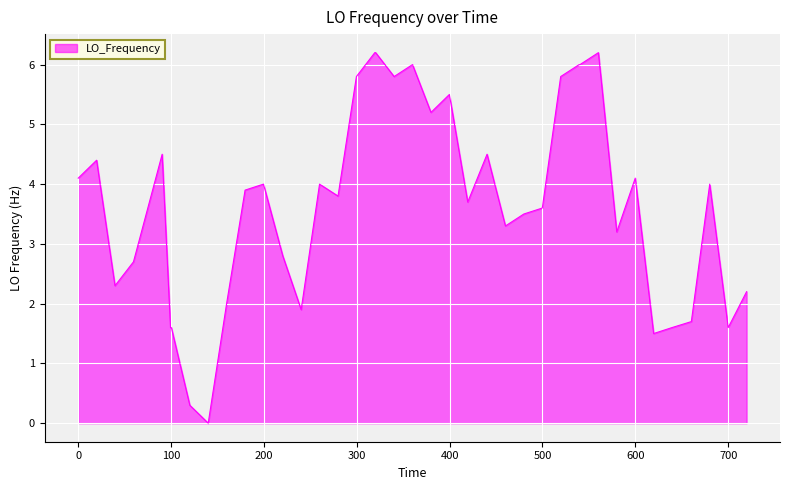

What is the maximum value shown in the chart?

6.2